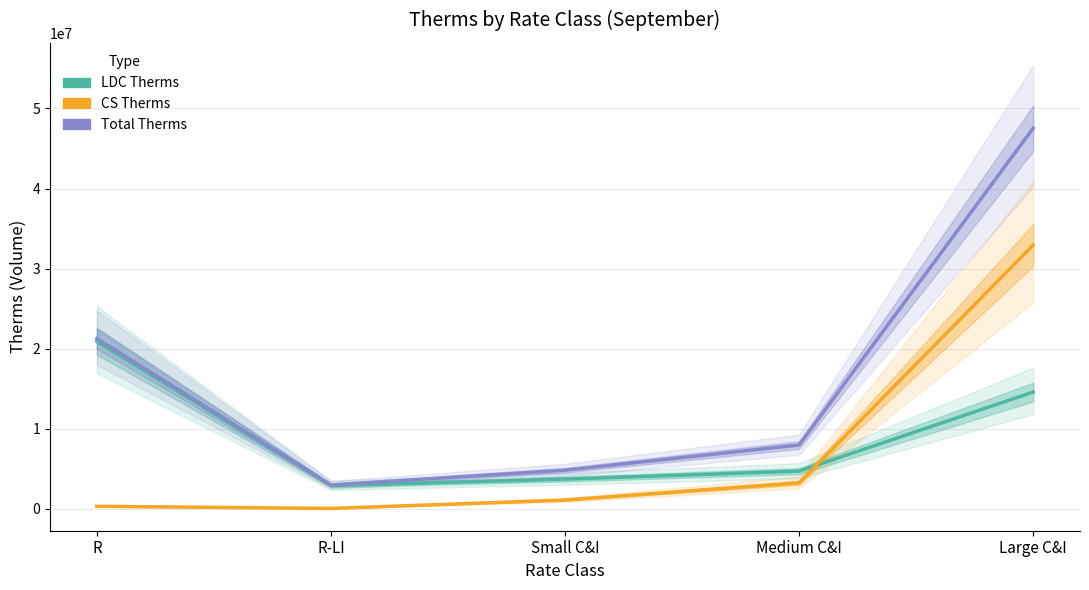

How many data points in CS Therms are less than 1111661?

2